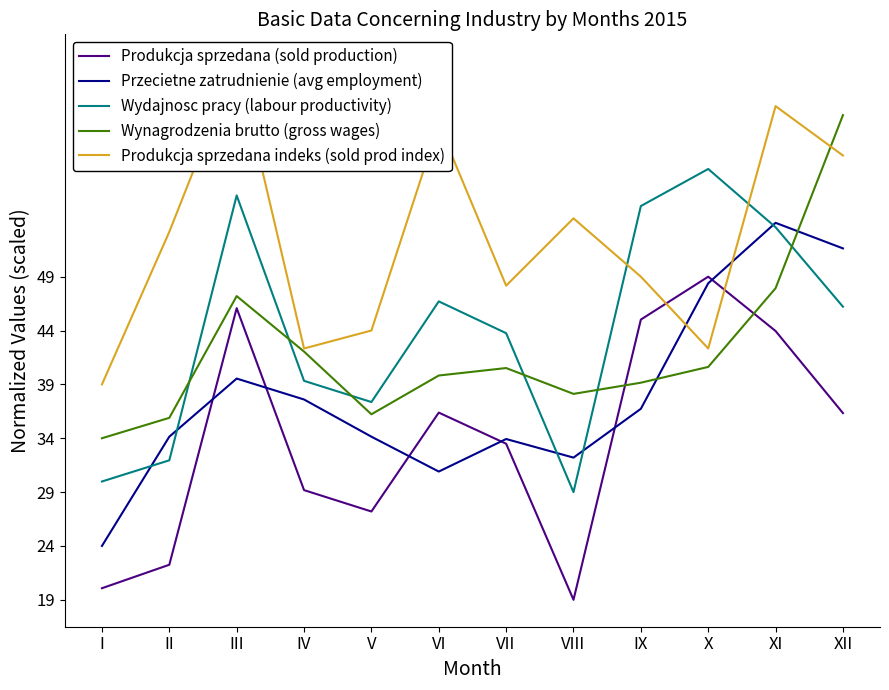

What is the value of the Wynagrodzenia brutto (gross wages) point at the 6th from the left?

39.8